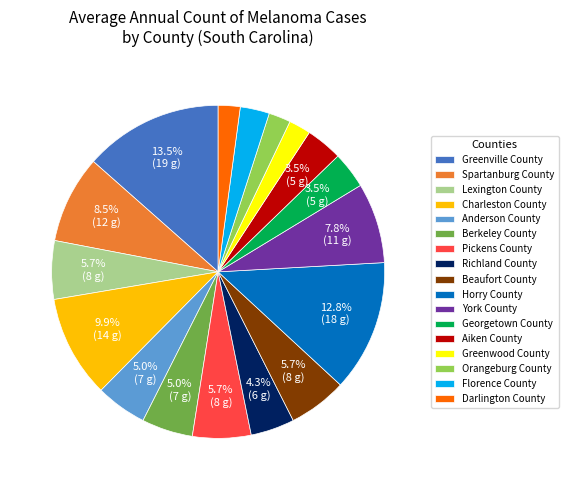

Count the number of slices in the pie.

17